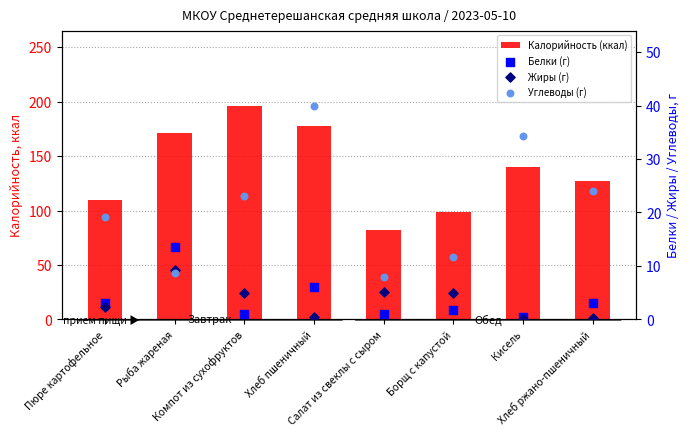

What is the total value across all series at Кисель?

174.3